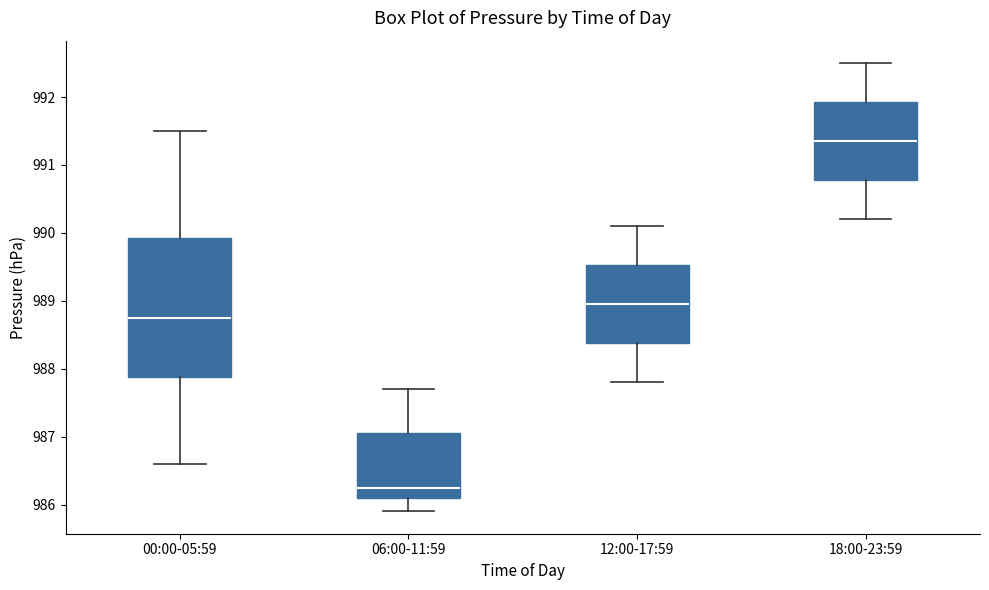

Where is the lower edge of the box for 18:00-23:59 on the y-axis? The values are not printed on the chart, so give them approximately, as read against the axis.

990.8